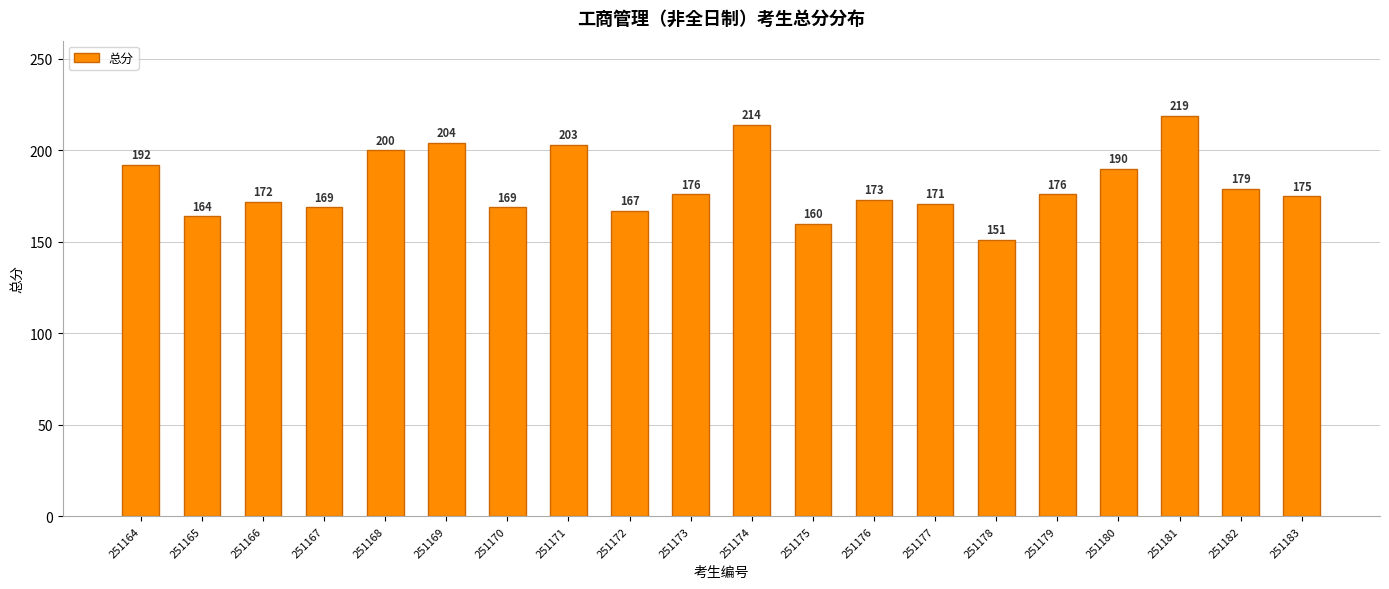

What is the average value?

181